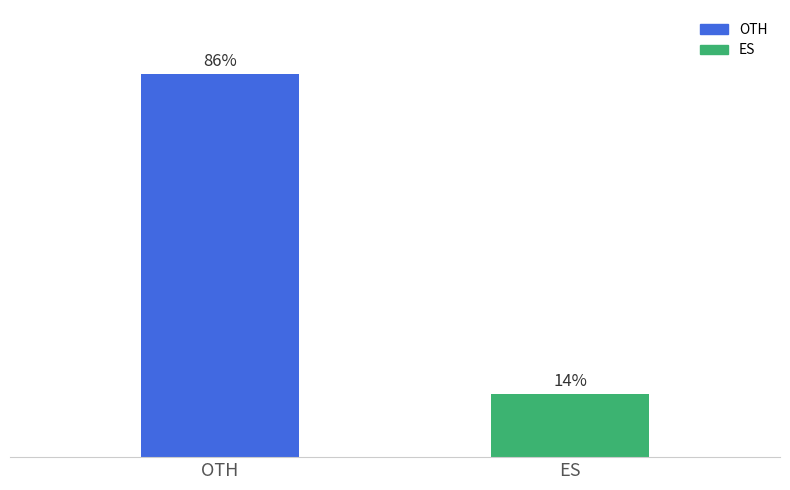

Between OTH and ES, which is larger?

OTH